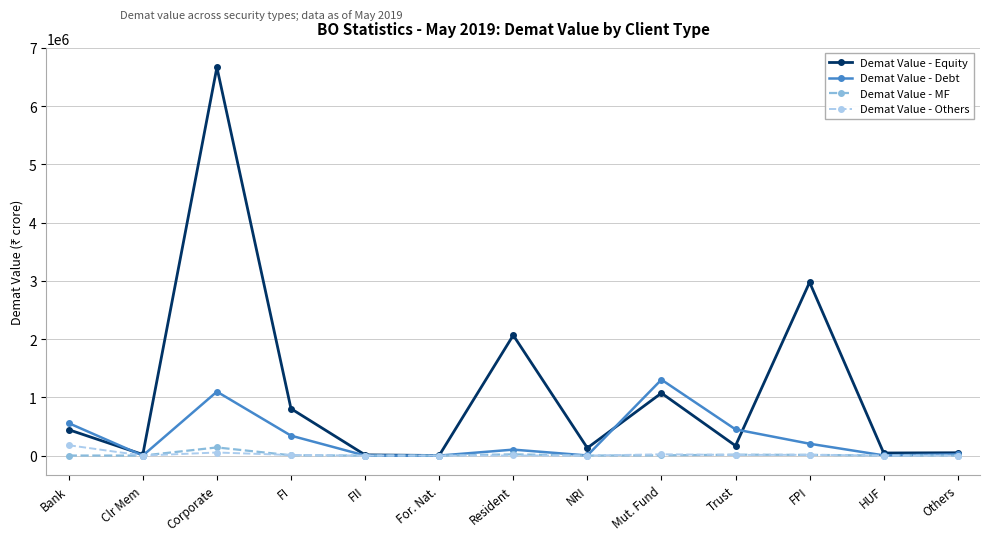

True or false: Demat Value - Equity has more than 2 interior local peaks.

True